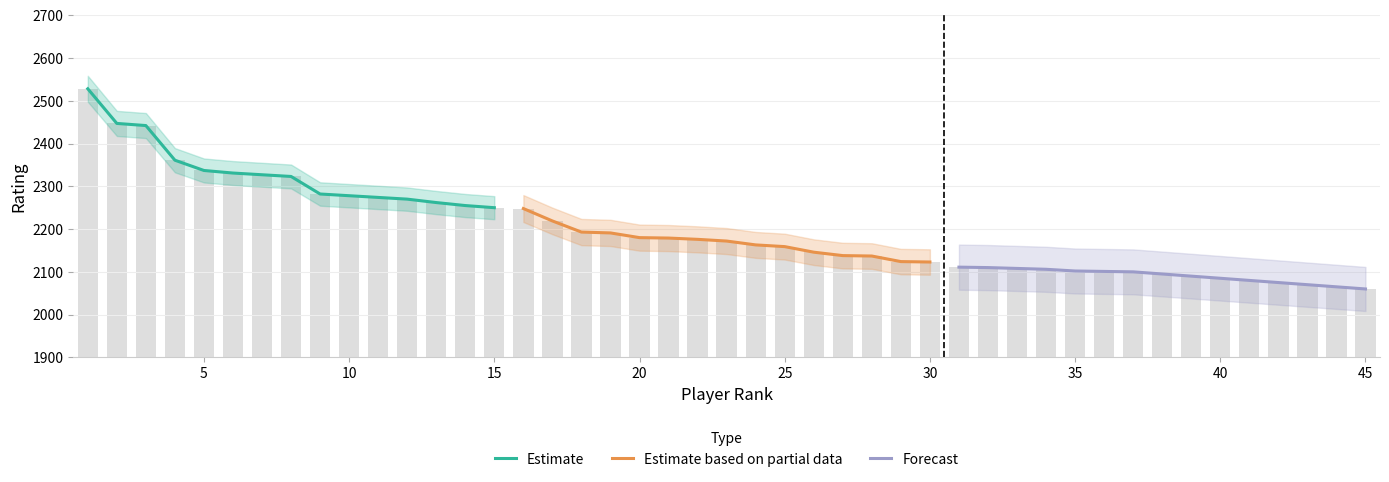

How many distinct data groups are displayed?

3